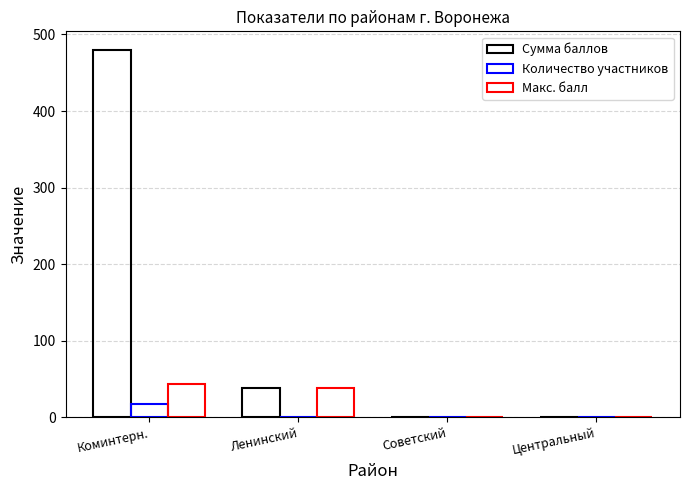

How many groups of bars are there?

4